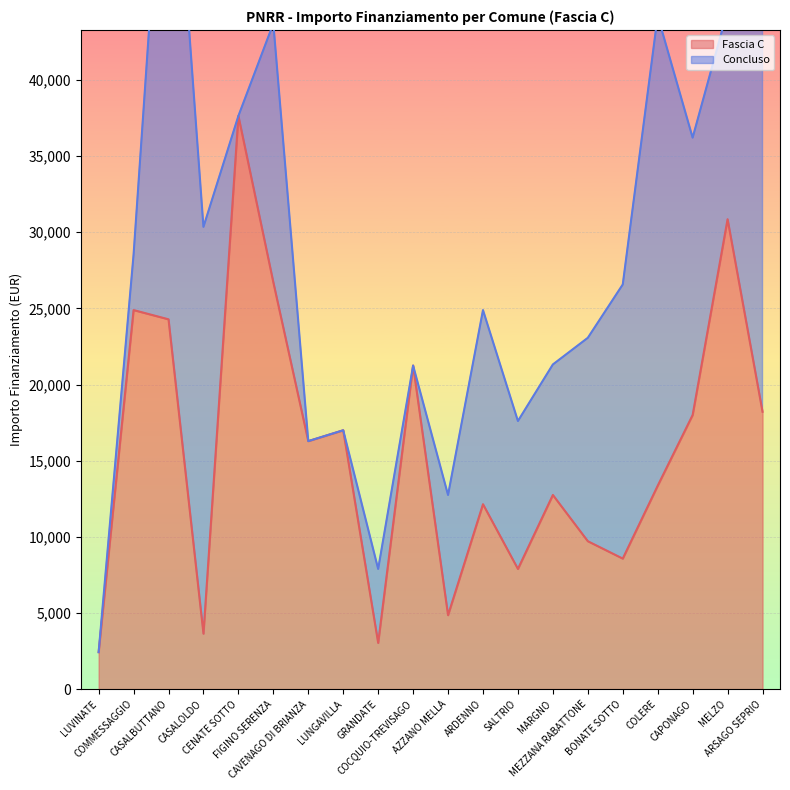

Reading right to left, what are all the values shown in this chart?

18210	30852	17997	13354	8570	9712	12747	7891	12140	4856	21245	3035	16996	16283	26708	37634	3642	24280	24887	2428